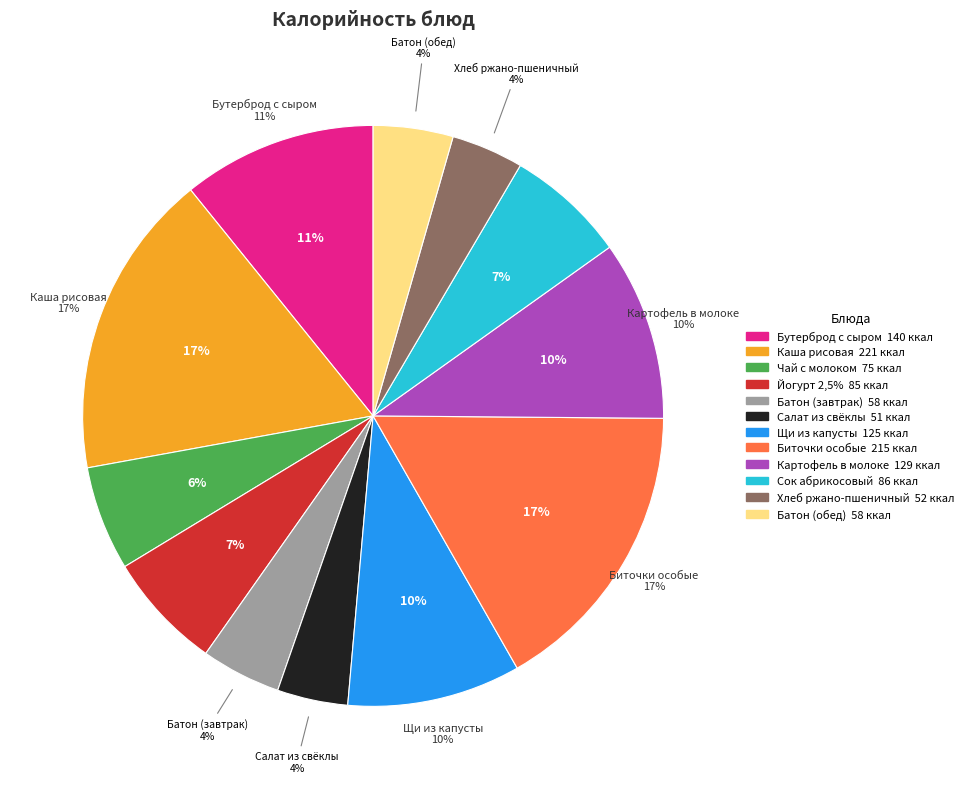

To the nearest percent, what is the combined percentage of БУТЕРБРОД С СЫРОМ И МАСЛОМ СЛИВОЧНЫМ and КАРТОФЕЛЬ В МОЛОКЕ?

21%